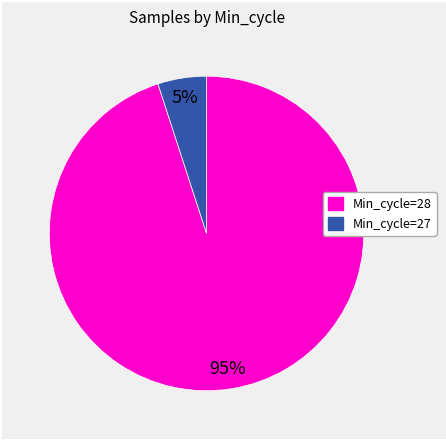

Which category has the smallest portion of the pie?

Min_cycle=27